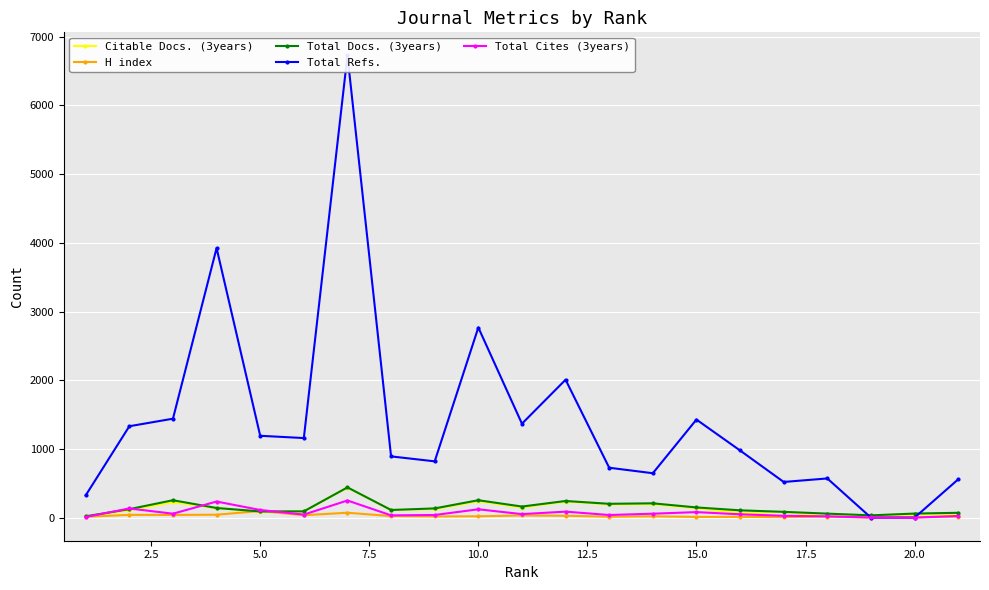

True or false: Total Cites (3years) has more than 2 interior local peaks.

True